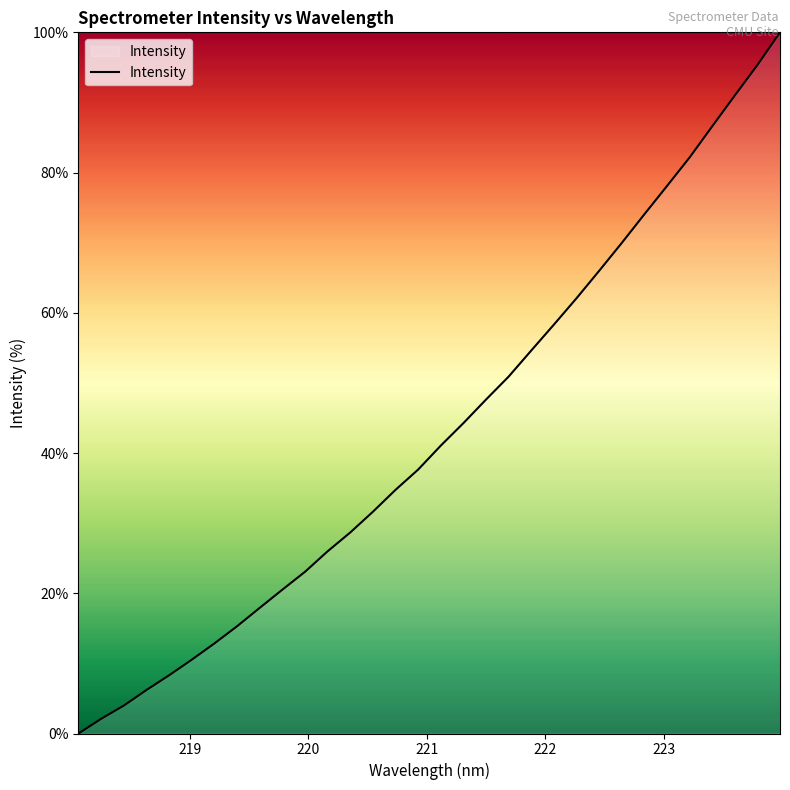

What is the difference between the maximum and minimum values?

100.0